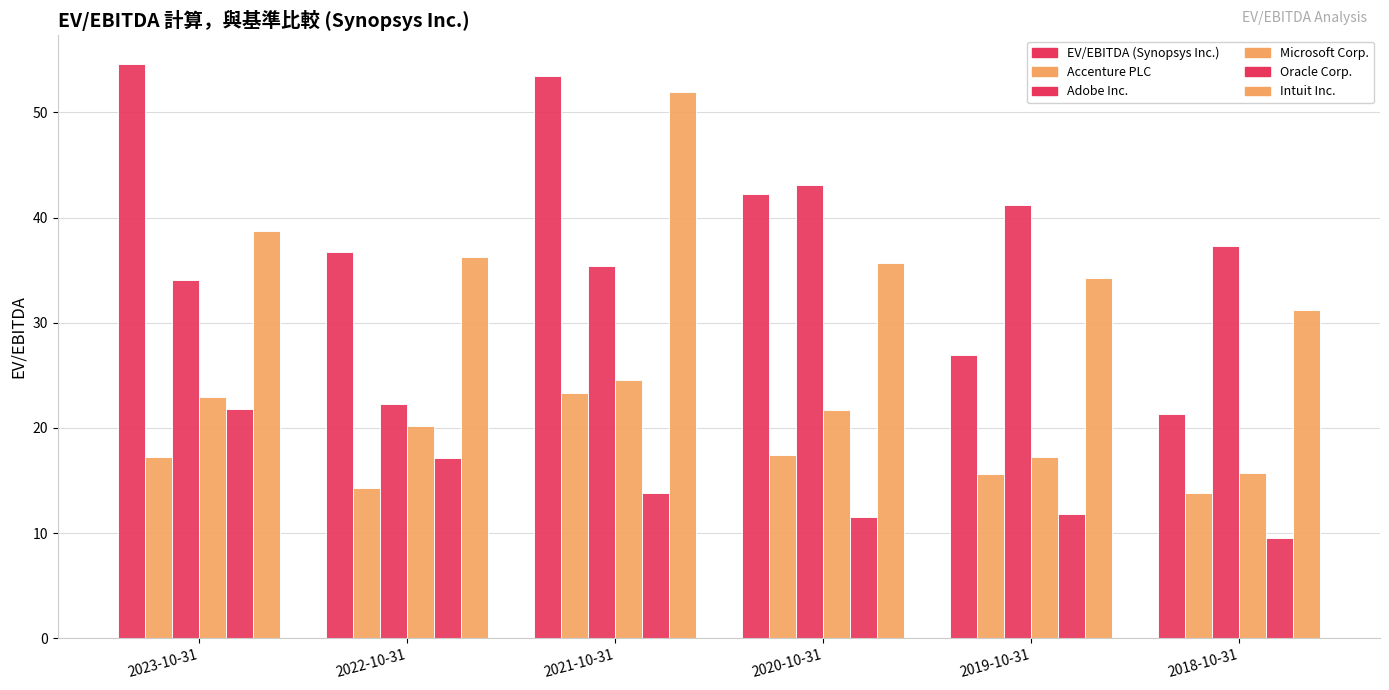

Reading left to right, extract all data points from this chart.

EV/EBITDA (Synopsys Inc.): 54.6	36.7	53.4	42.2	27.0	21.3
Accenture PLC: 17.3	14.2	23.3	17.5	15.6	13.8
Adobe Inc.: 34.1	22.3	35.4	43.1	41.2	37.3
Microsoft Corp.: 22.9	20.2	24.6	21.7	17.2	15.7
Oracle Corp.: 21.8	17.1	13.8	11.5	11.8	9.5
Intuit Inc.: 38.7	36.2	52.0	35.7	34.3	31.2